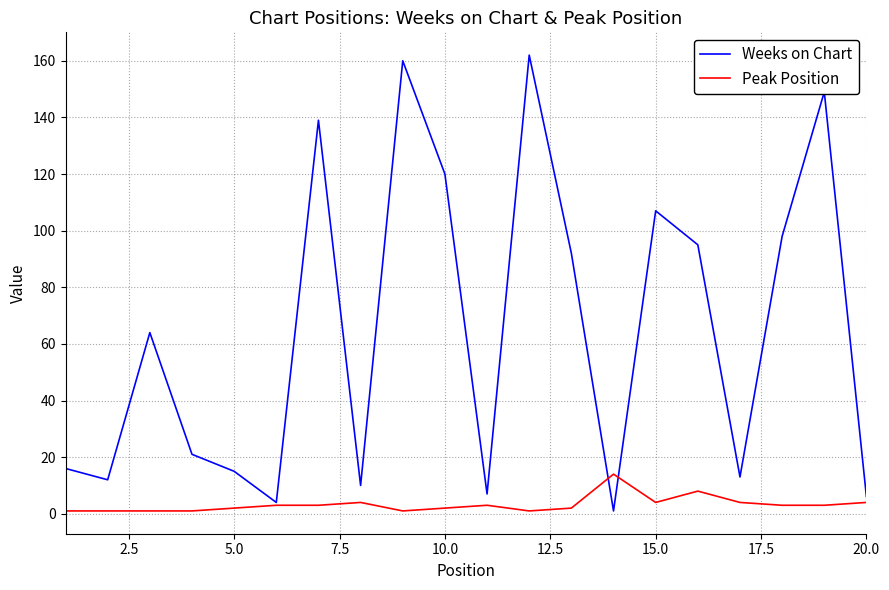

True or false: Peak Position and Weeks on Chart cross at least once.

True